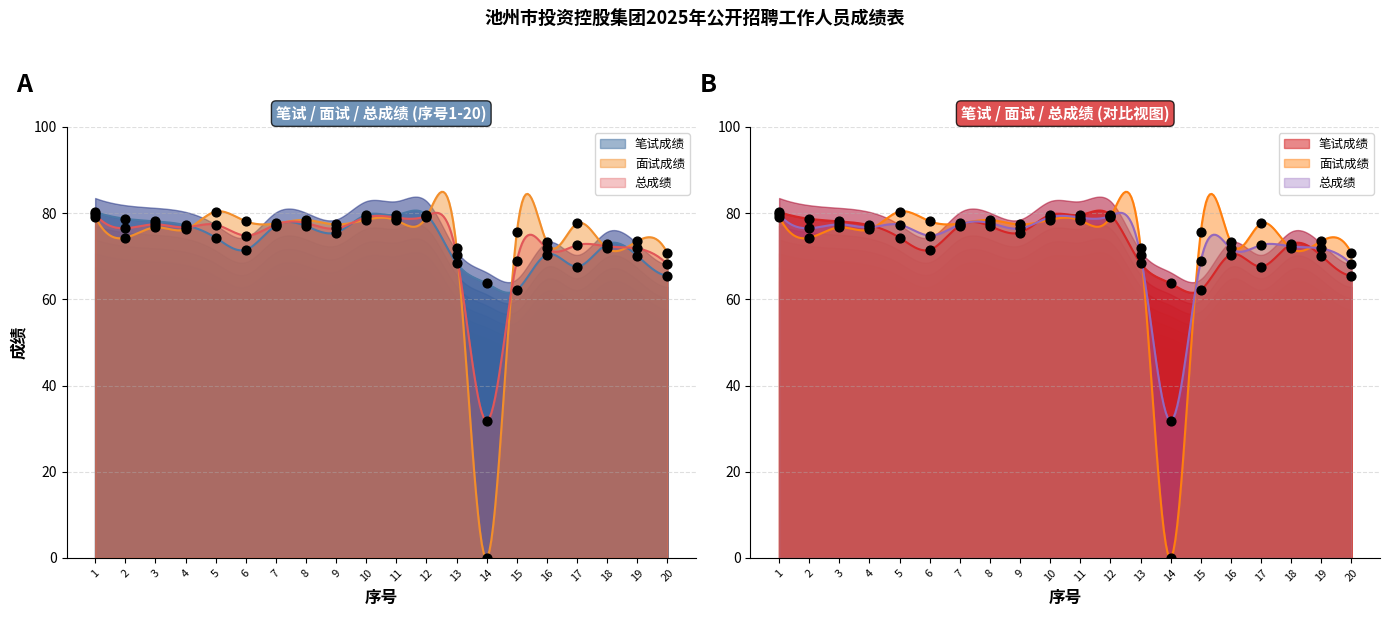

At how many categories does at least one series exceed 18?

20